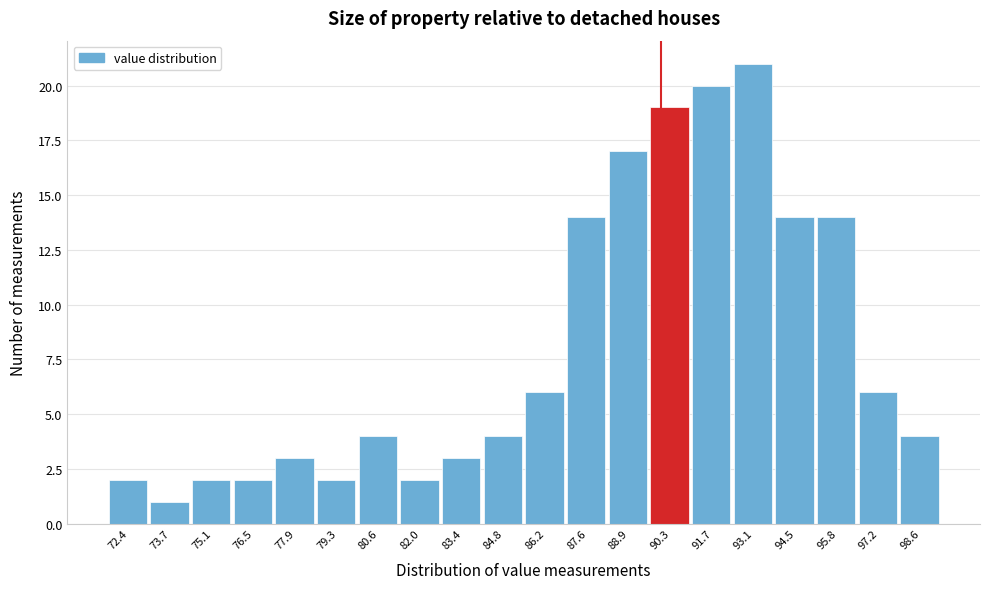

Reading left to right, transcribe this chart: for each bar, give the range it covers on the x-axis and its height. Neither the bar edges nor the heights are printed on the chart, so give them approximately, as read against the axes.

71.6 to 73.0: 2
73.0 to 74.4: 1
74.4 to 75.8: 2
75.8 to 77.2: 2
77.2 to 78.6: 3
78.6 to 80.0: 2
80.0 to 81.4: 4
81.4 to 82.8: 2
82.8 to 84.2: 3
84.2 to 85.4: 4
85.4 to 86.8: 6
86.8 to 88.2: 14
88.2 to 89.6: 17
89.6 to 91.0: 19
91.0 to 92.4: 20
92.4 to 93.8: 21
93.8 to 95.2: 14
95.2 to 96.6: 14
96.6 to 98.0: 6
98.0 to 99.4: 4